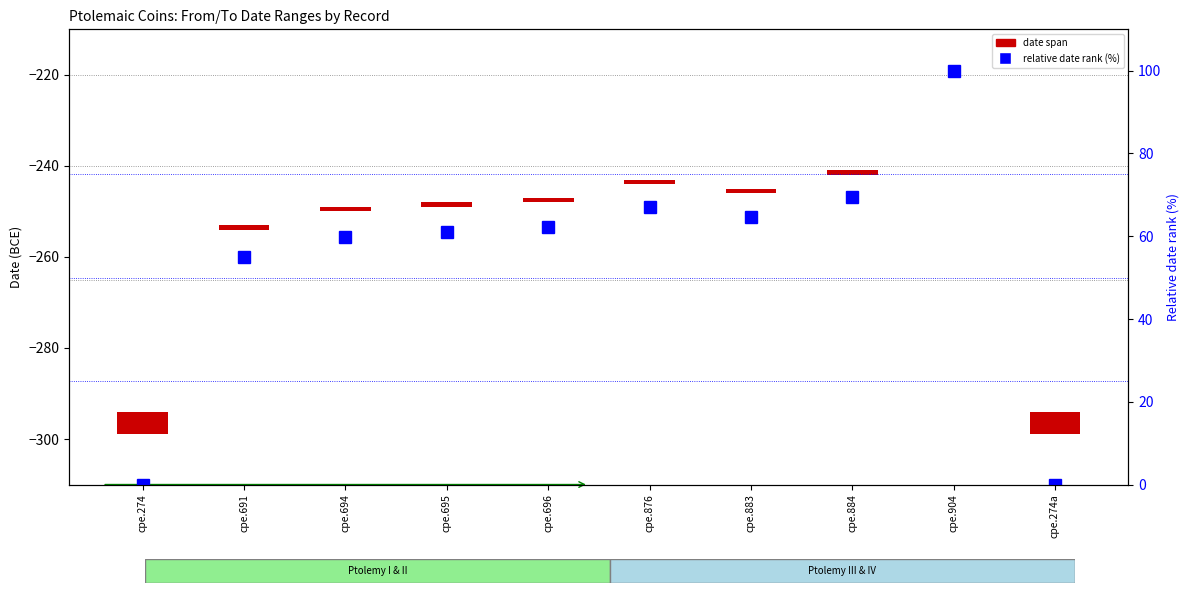

Which series has the widest spread of values?

relative date rank (%)